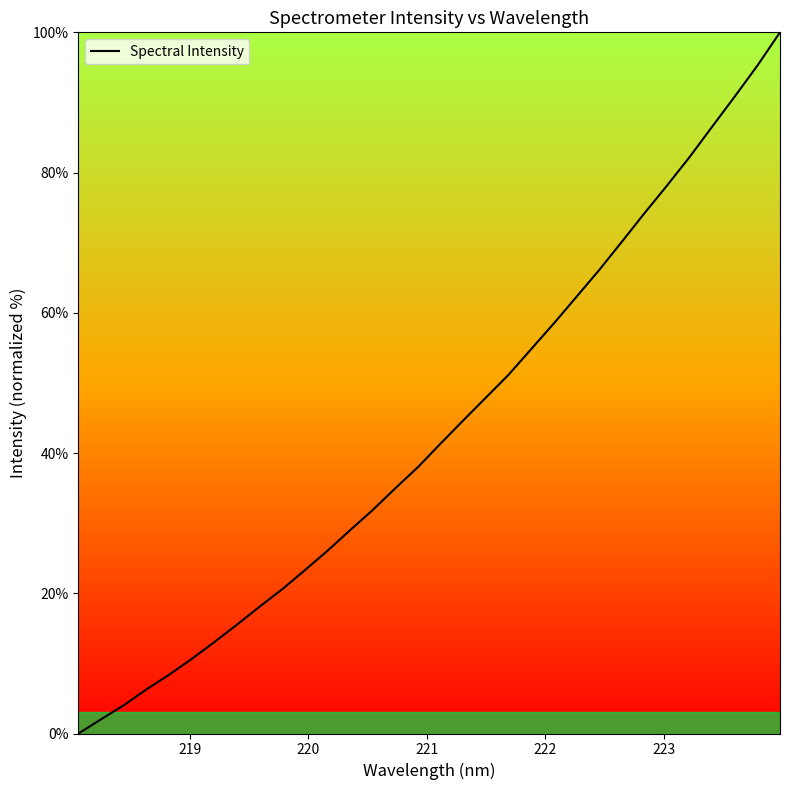

What is the maximum value shown in the chart?

100.0